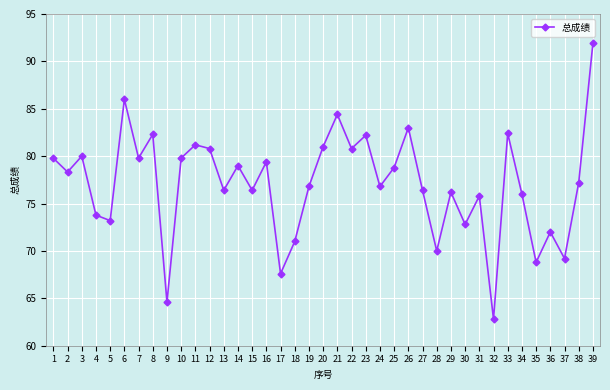

How many interior local peaks (higher than both neighbors) does the data have?

13